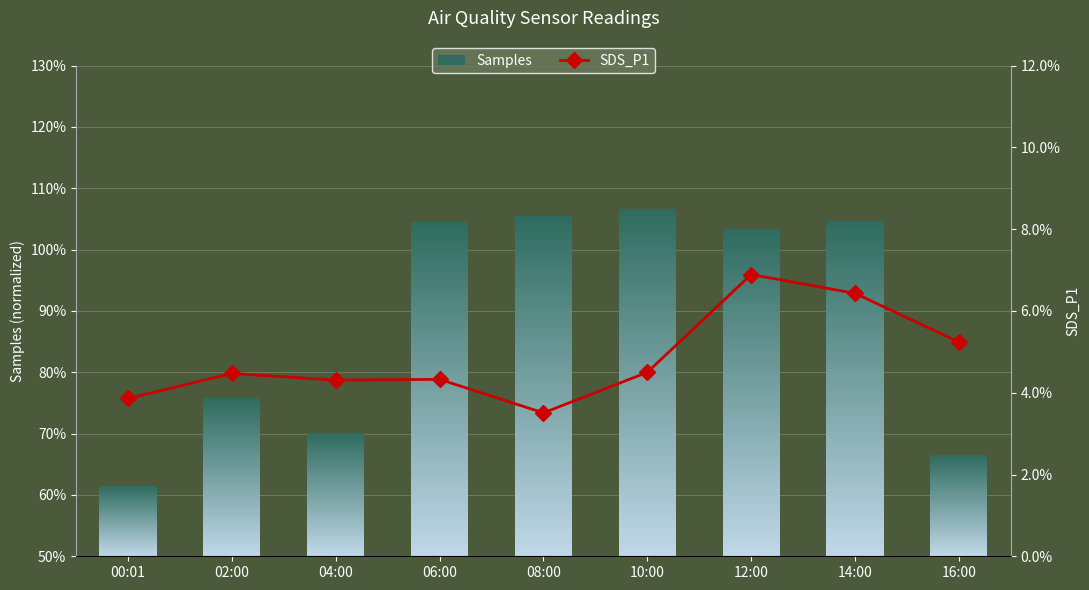

List the labels in order of value, smallest first.

08:00, 00:01, 04:00, 06:00, 02:00, 10:00, 16:00, 14:00, 12:00